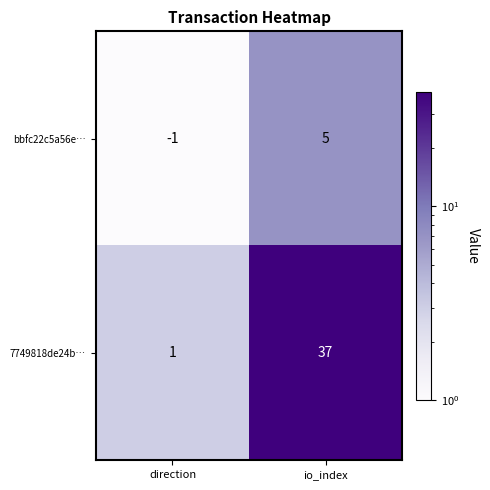

Is it true that bbfc22c5a56e… equals 0 at direction?

False